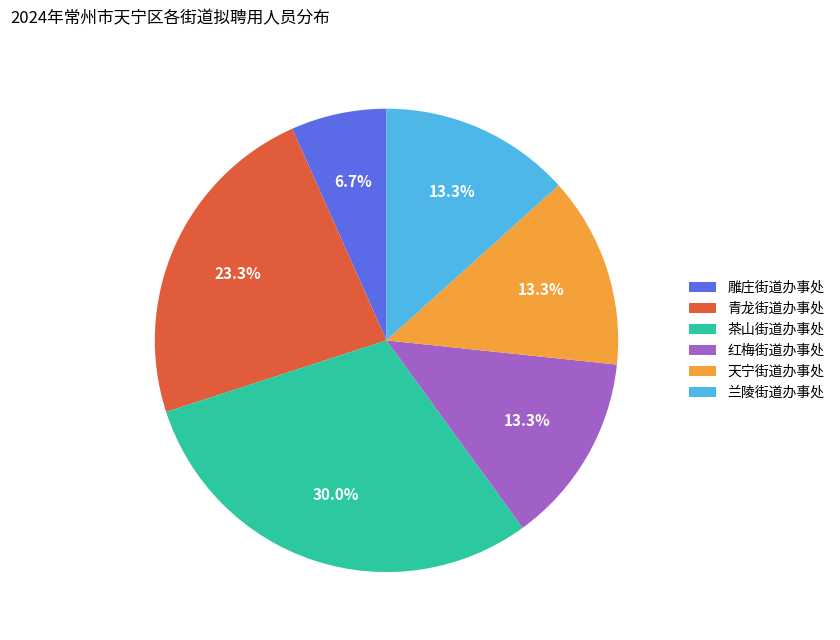

What percentage is the 茶山街道办事处 slice, to the nearest percent?

30%